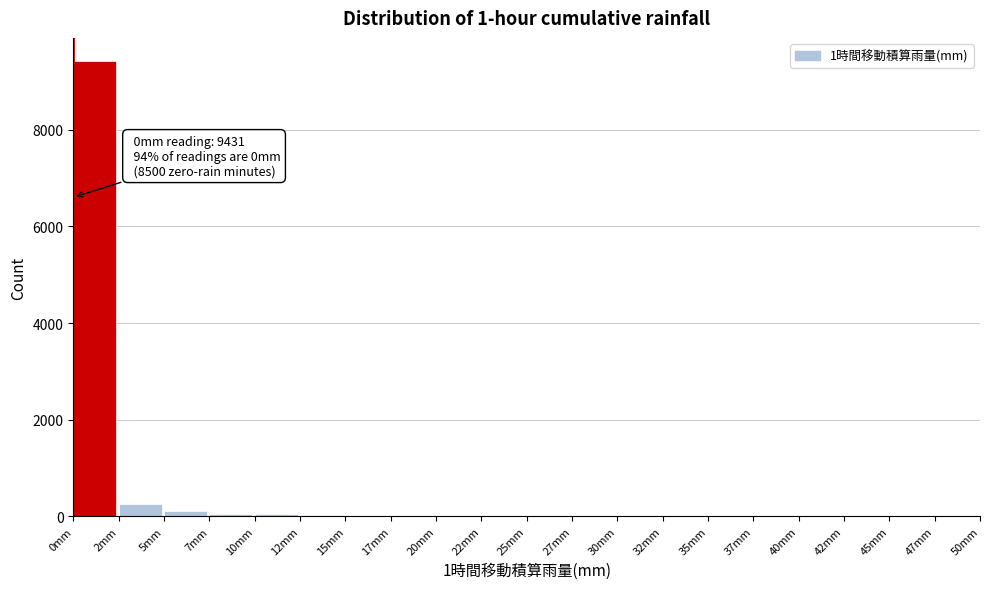

Which range on the x-axis has the tallest bar?

0.0 to 2.5